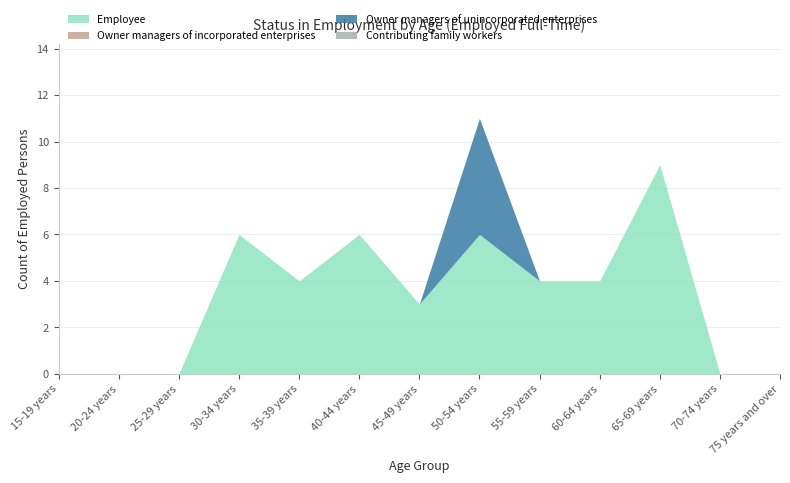

What position from the left is 55-59 years?

9